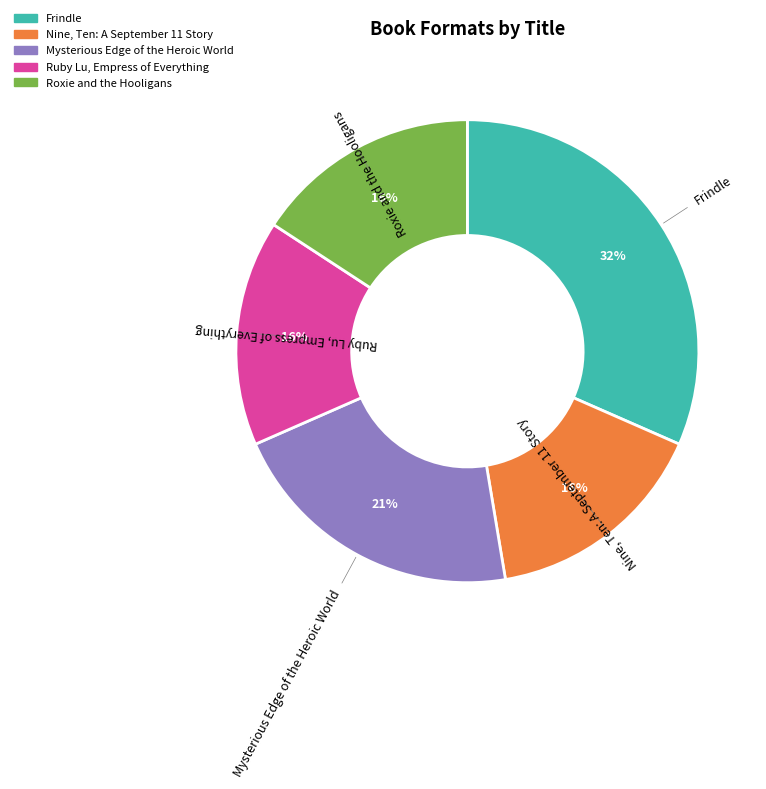

Is there any slice that represents more than half of the pie?

No